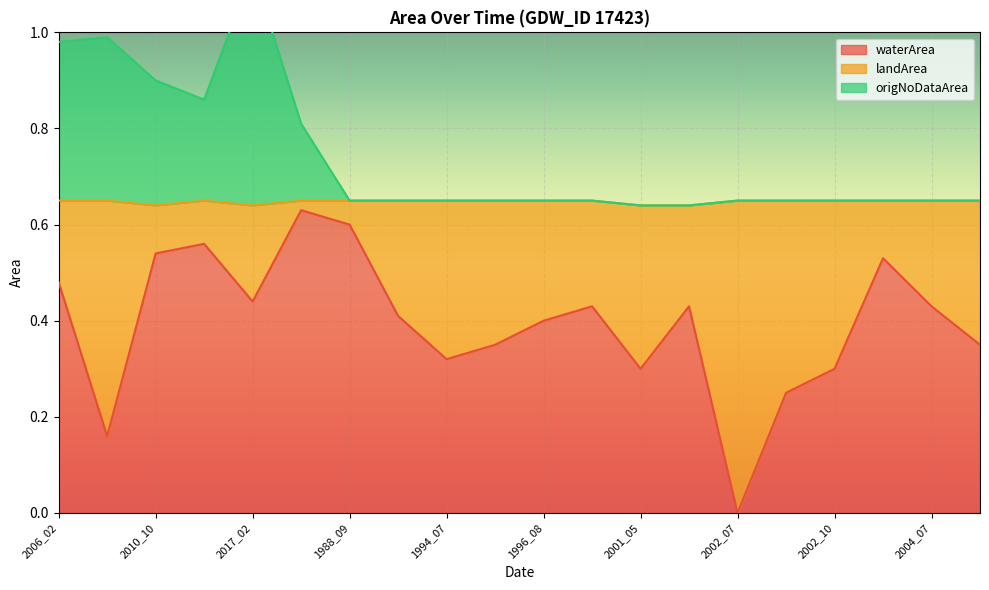

Which category has the lowest value in the waterArea series?

2002_07